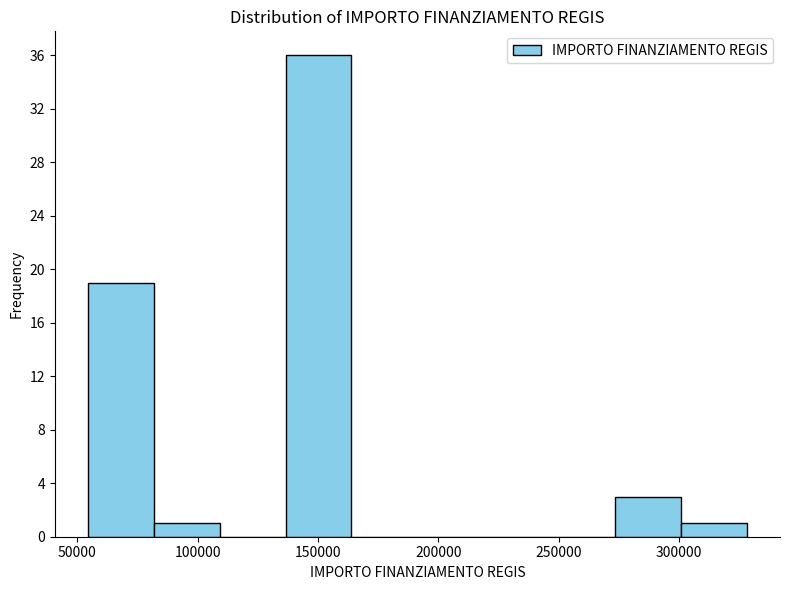

How tall is the bar that spans 55000 to 80000 on the x-axis? Neither the bar edges nor the heights are printed on the chart, so give them approximately, as read against the axes.

19